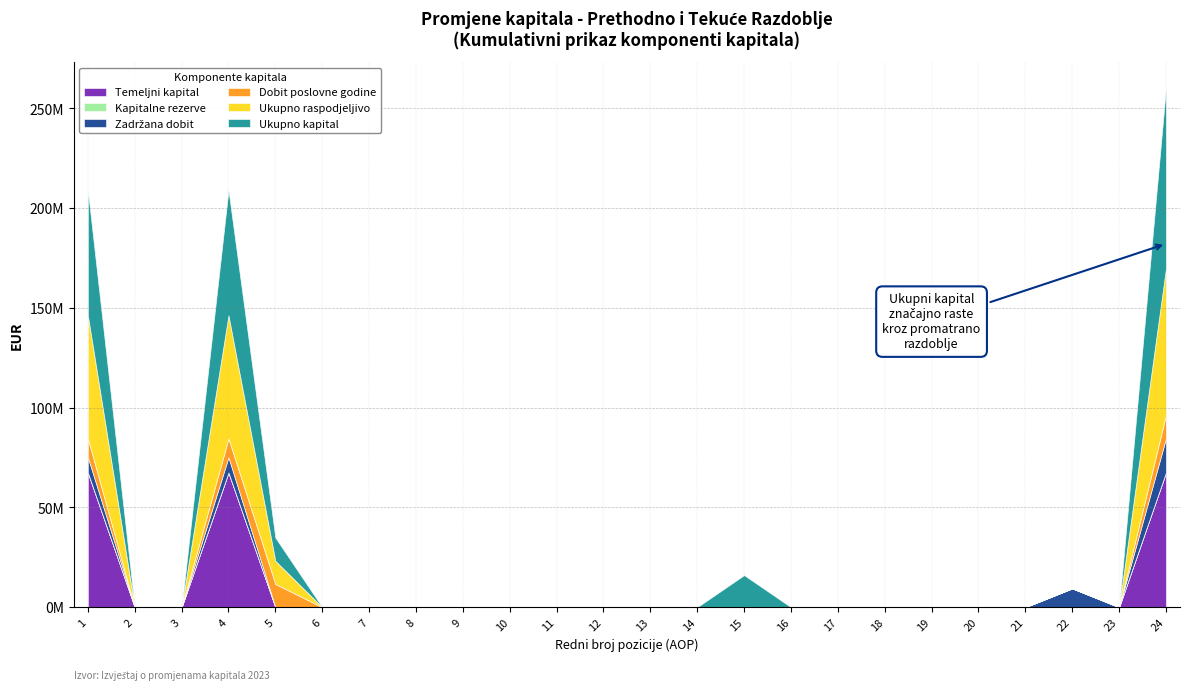

At how many categories does at least one series exceed 72292849?

1